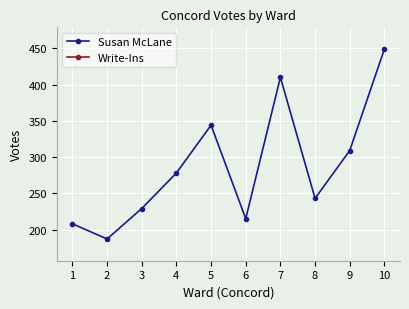

What is the sum of all Susan McLane values?

2872